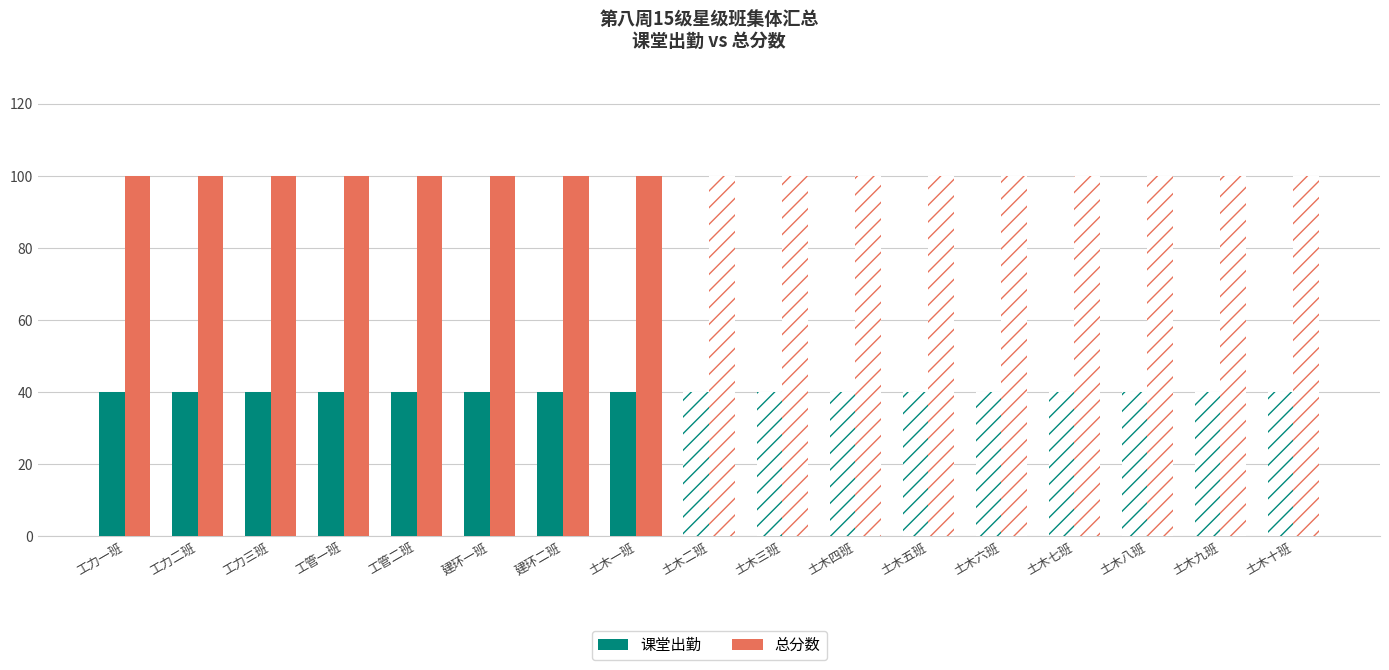

What is the label of the 2nd bar from the right?

土木九班